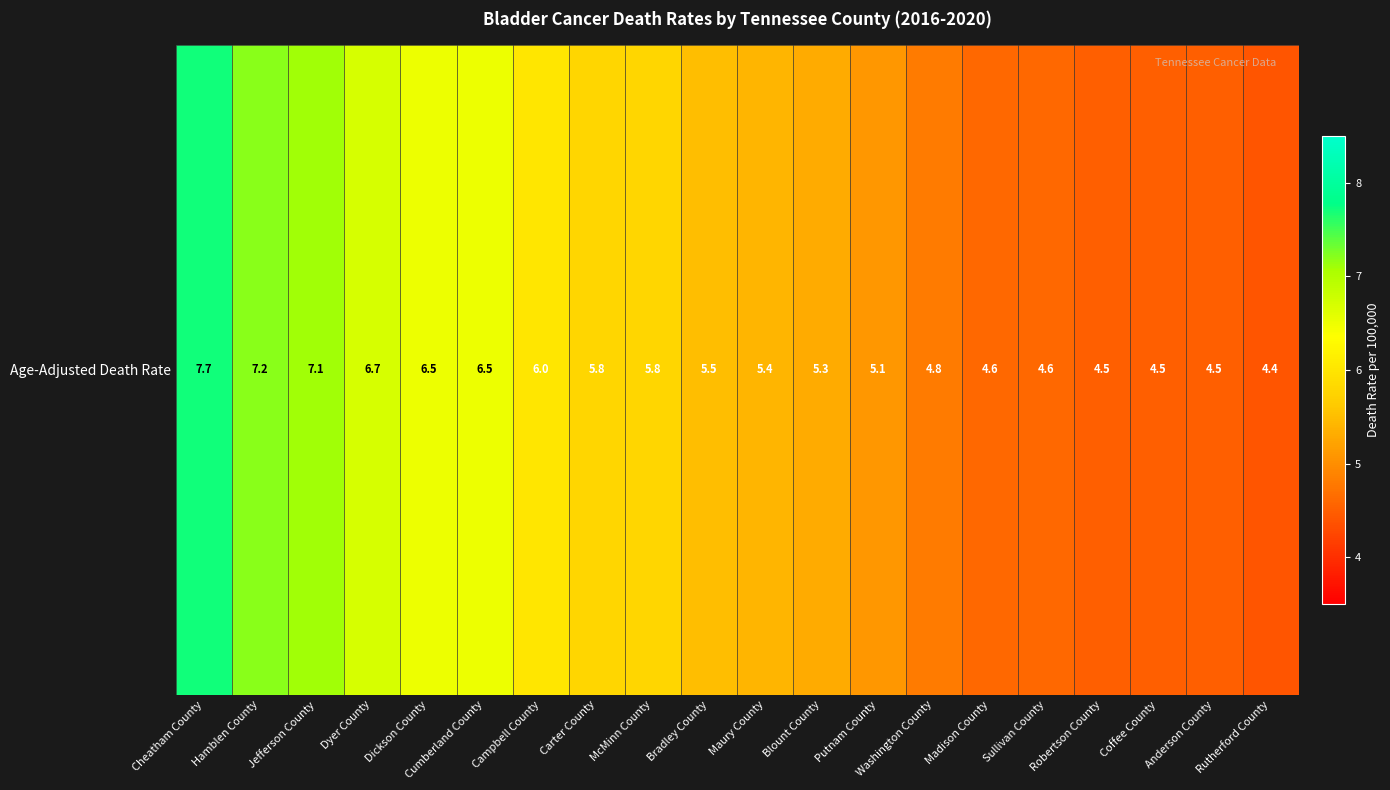

What is the difference between the second highest and second lowest values?

2.7